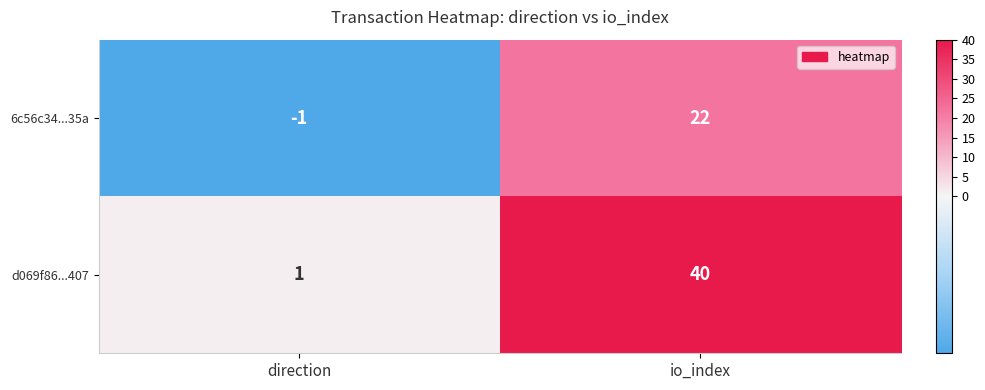

Reading left to right, transcribe all the data shown in this chart.

6c56c34...35a: direction=-1	io_index=22
d069f86...407: direction=1	io_index=40